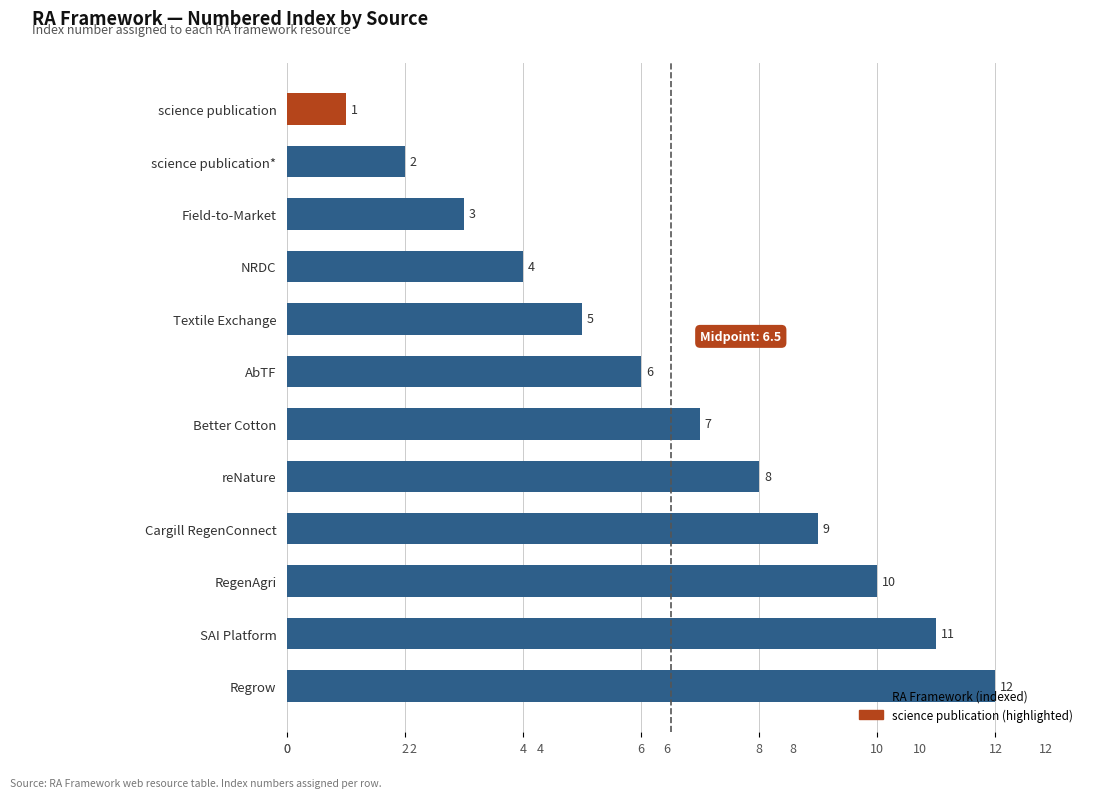

What is the value of the 5th bar from the left?

8